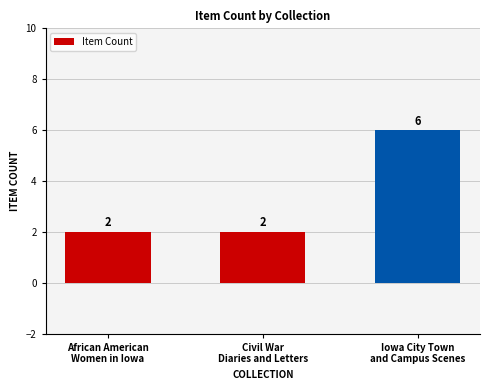

Does the chart contain any negative values?

No